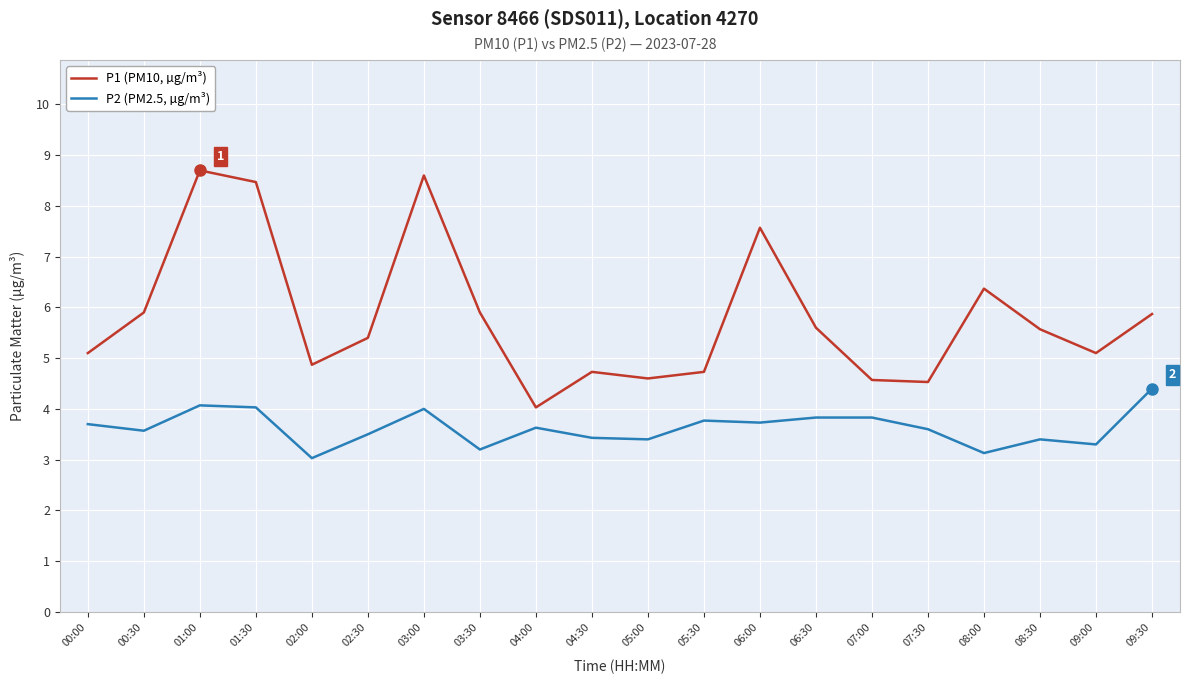

What is the total value across all series at 00:00?

8.8